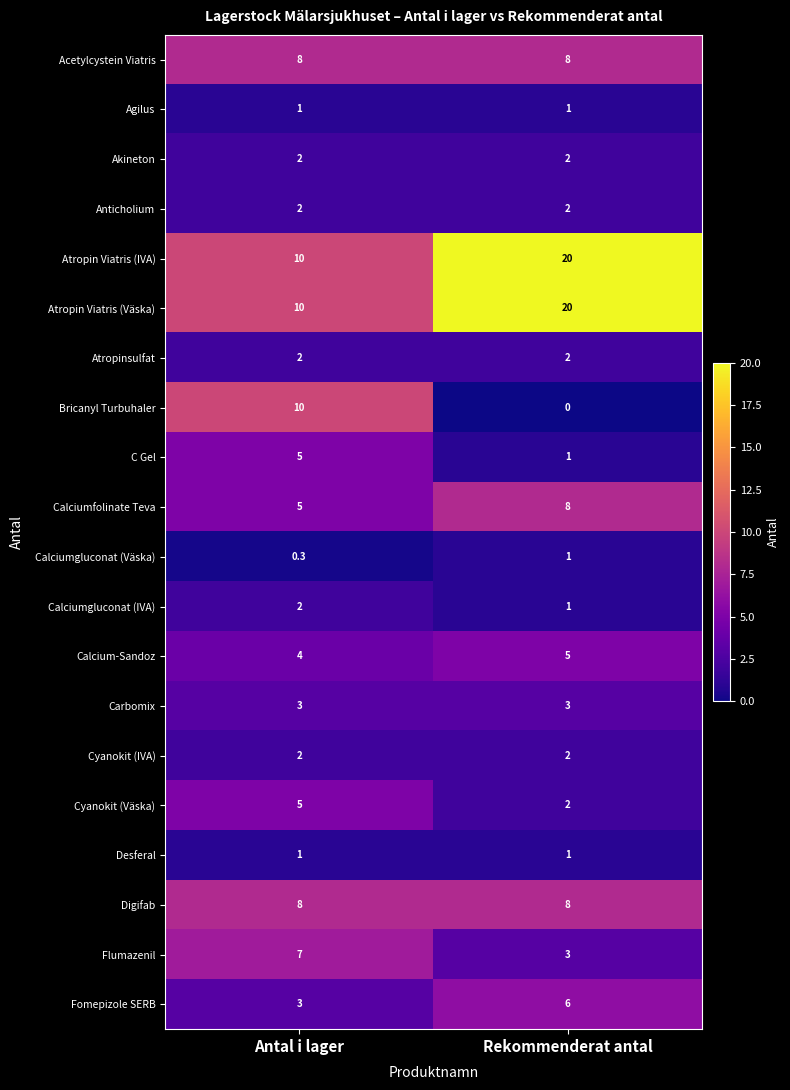

What is the total value across all series at Rekommenderat antal?

96.0